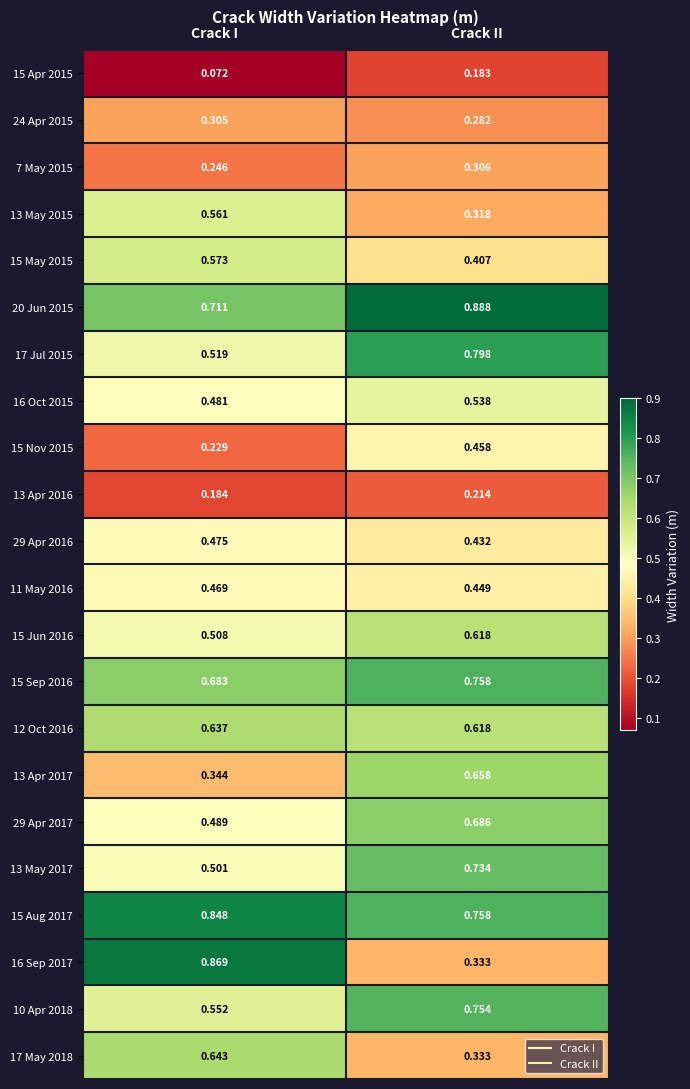

Rank the categories by 16 Oct 2015 value from highest to lowest.

Crack II, Crack I